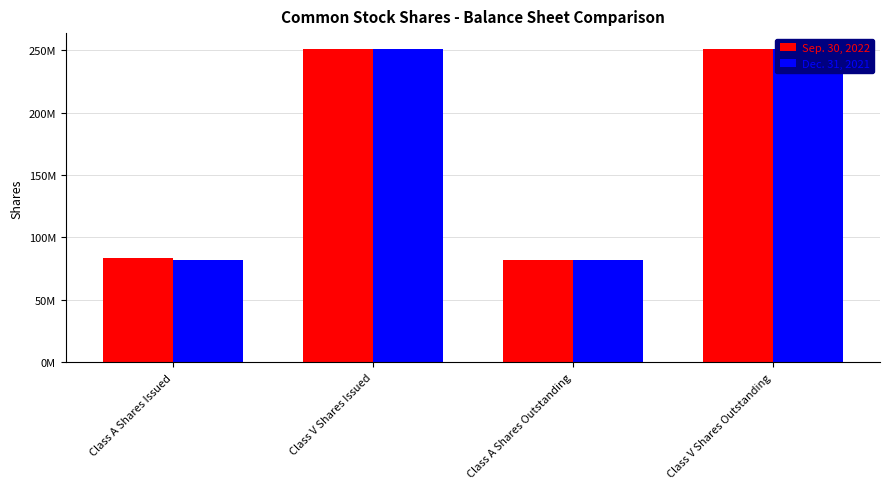

What is the smallest value displayed?

82327466